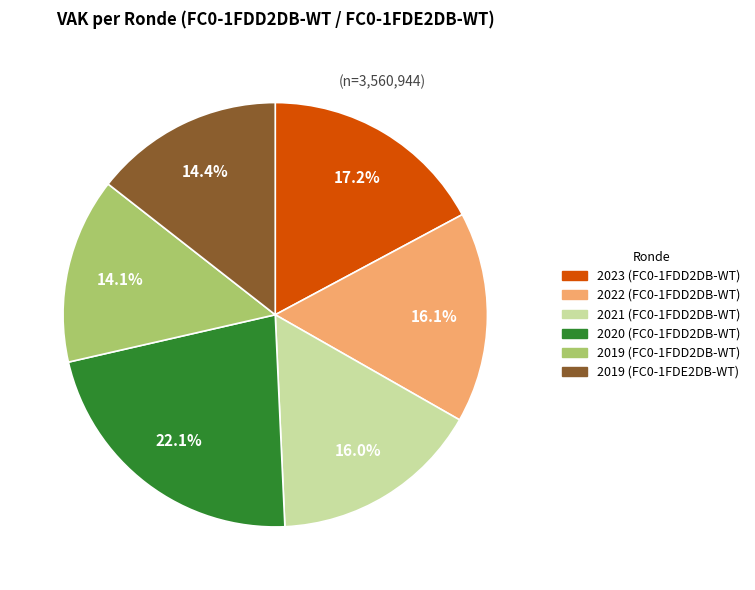

Which category has the biggest portion of the pie?

2020 (FC0-1FDD2DB-WT)